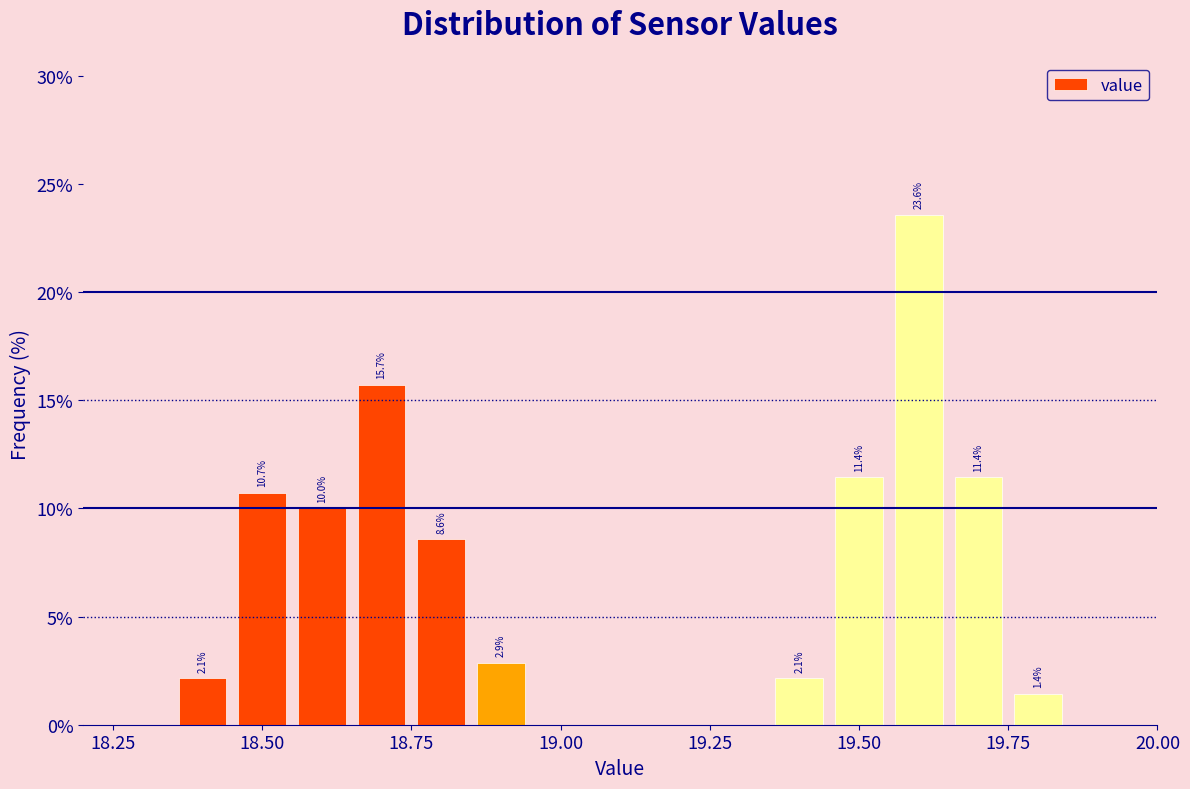

Around what value on the x-axis is the tallest bar? Give the approximate position of its centre, as read against the axis.

19.60